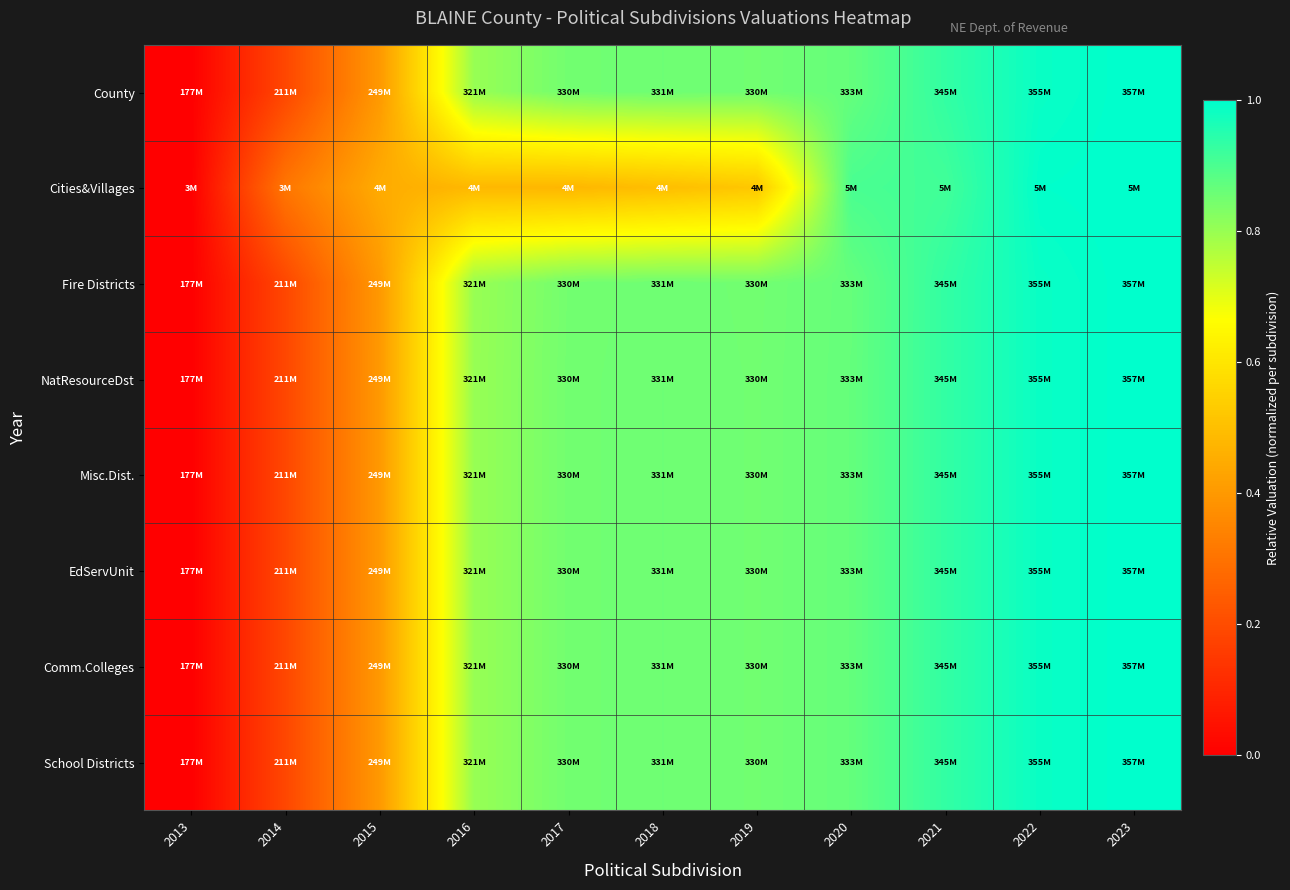

Which series has the widest spread of values?

County